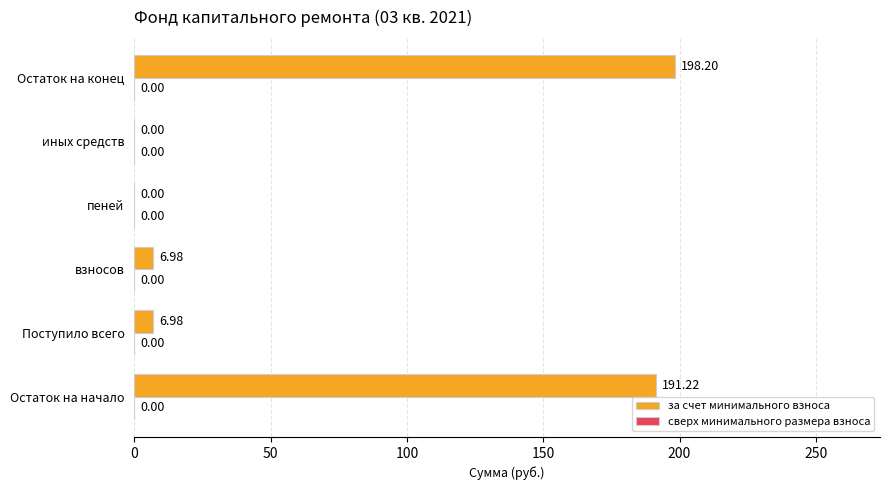

What is the sum of the values at Поступило всего and пеней?

7.0